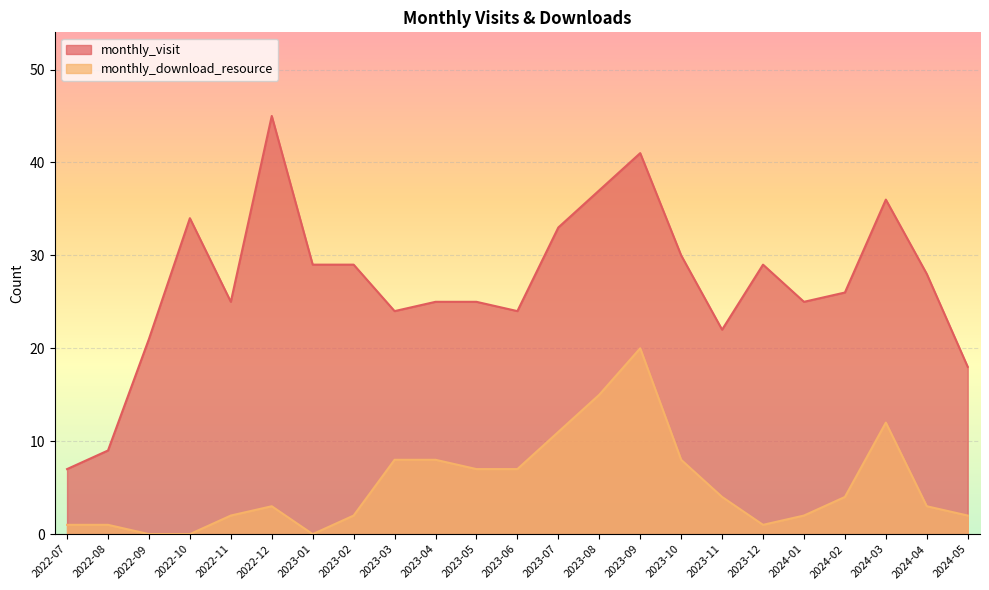

True or false: monthly_download_resource and monthly_visit intersect in this chart.

False